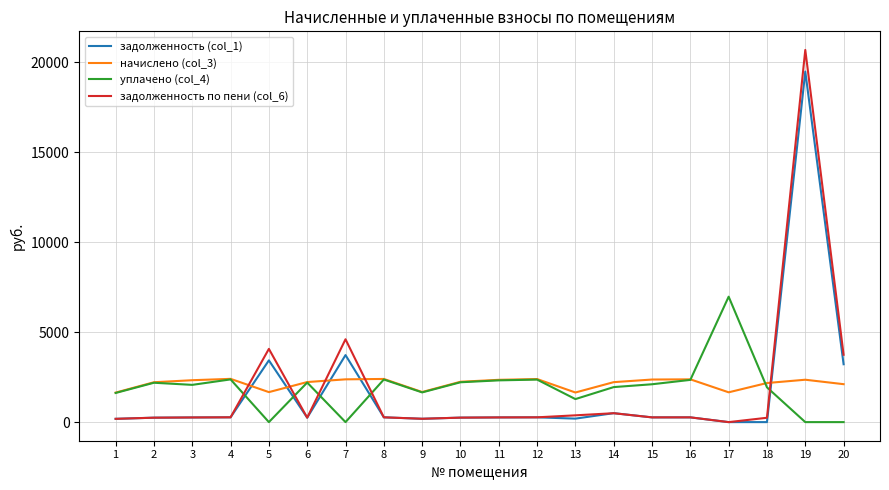

Which series has the widest spread of values?

задолженность по пени (col_6)